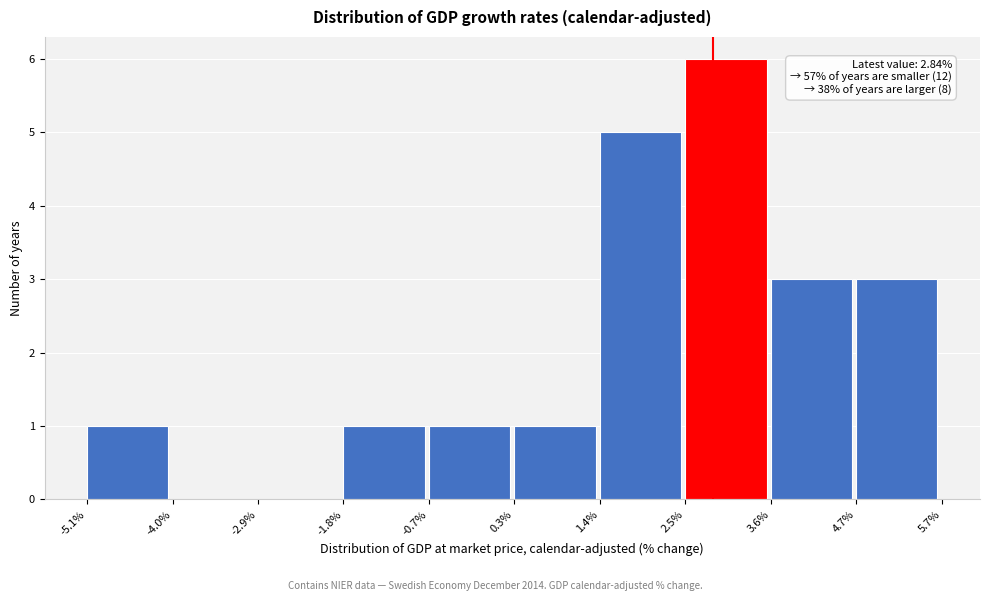

Which range on the x-axis has the tallest bar?

2.5% to 3.6%